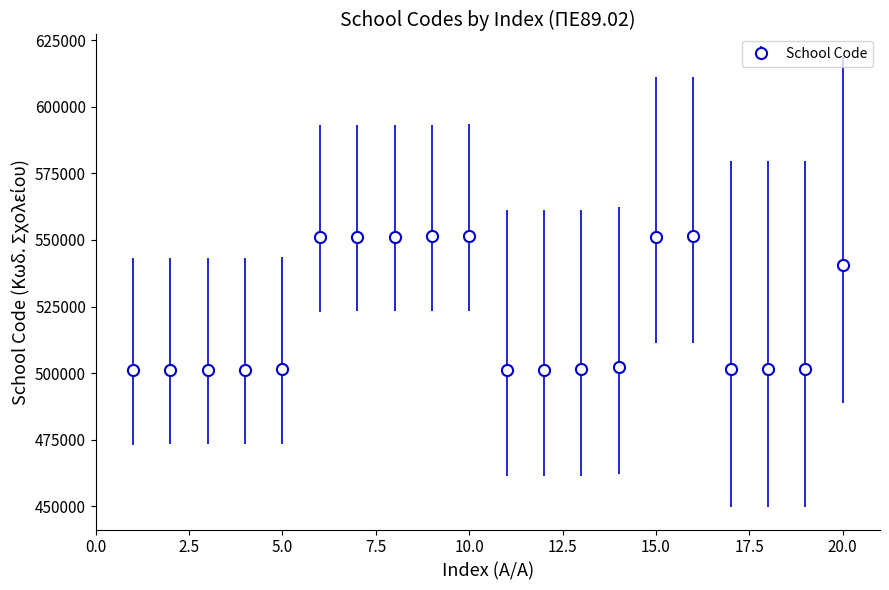

What is the value of the 4th point from the left?

501321